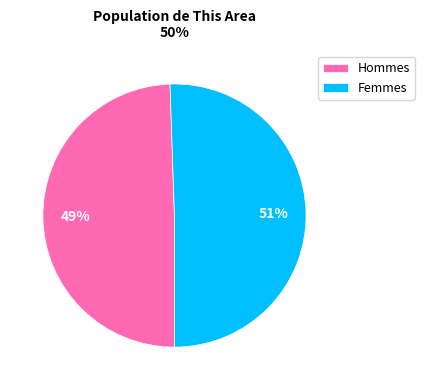

To the nearest percent, what is the average slice percentage?

50%